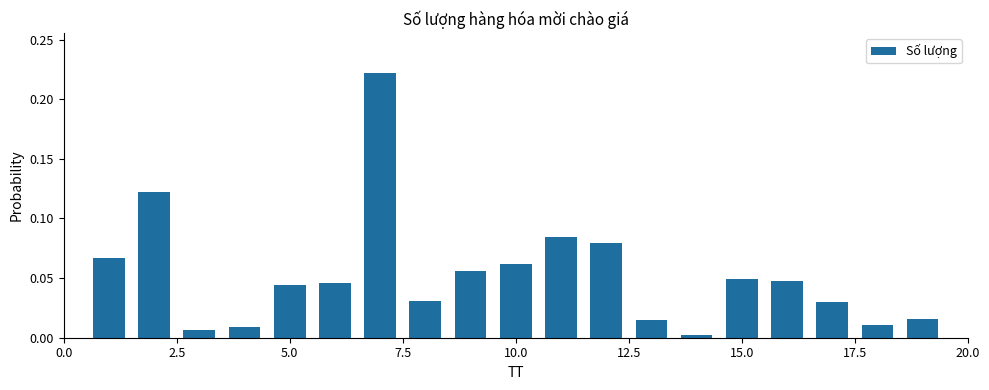

How many distinct data groups are displayed?

1